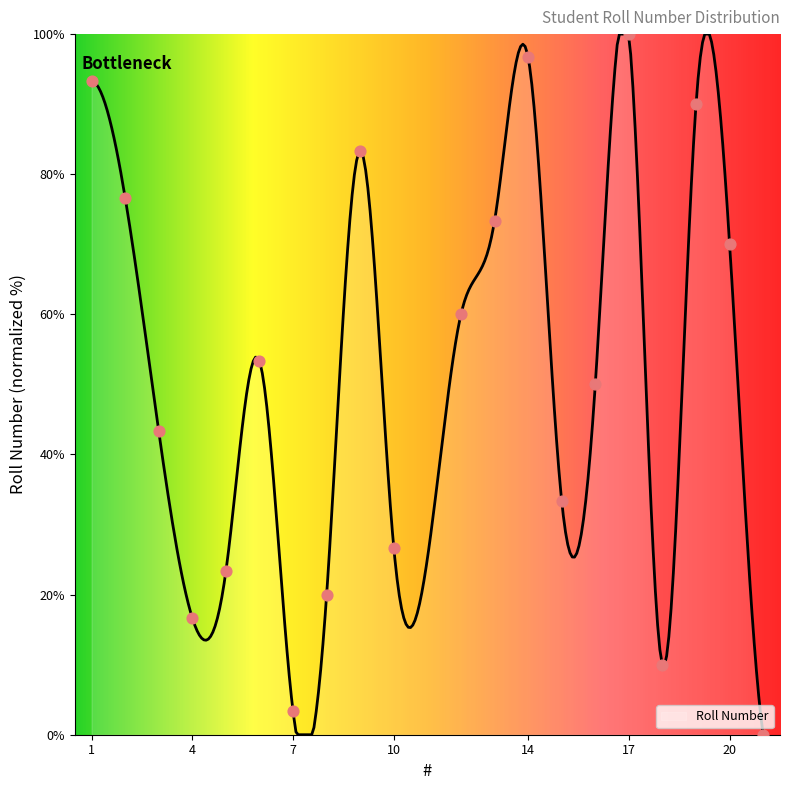

Approximately how many times larger is the value at 3 compared to 1?

0.5